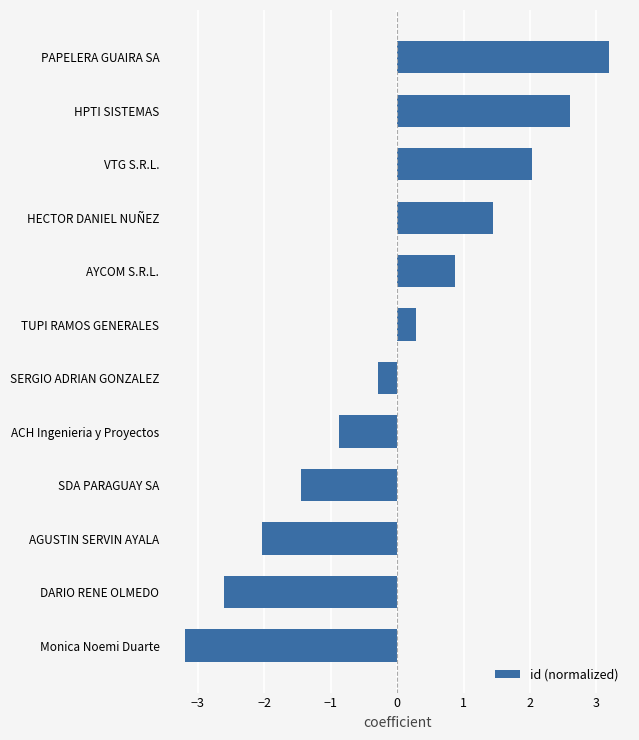

What is the difference between the maximum and minimum values?

6.4